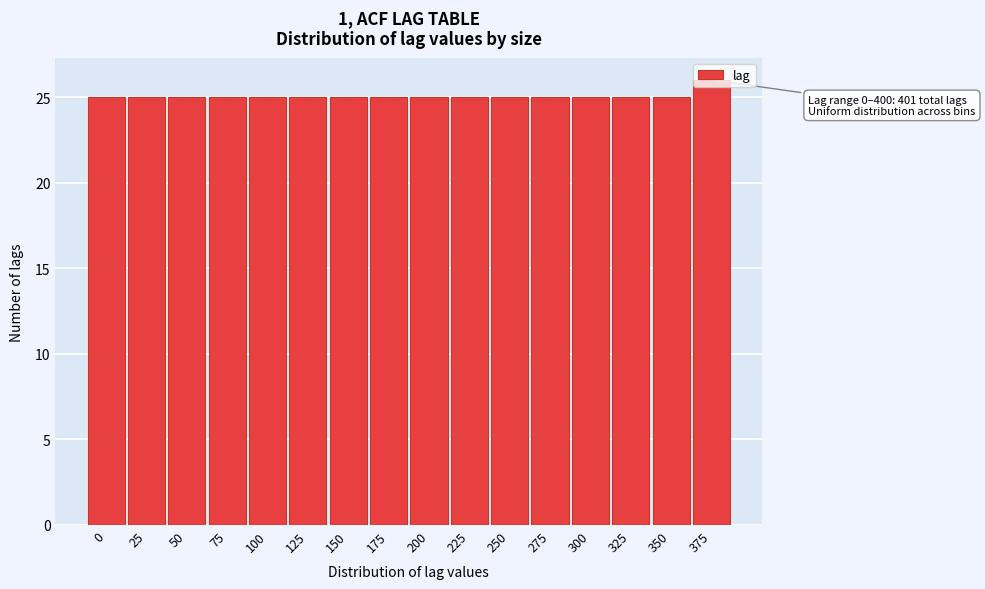

What is the maximum value shown in the chart?

26